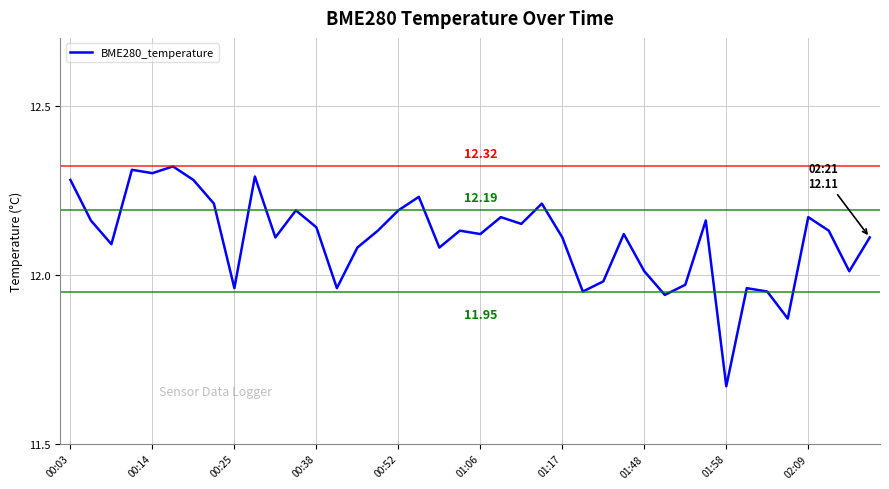

What is the greatest value displayed?

12.3